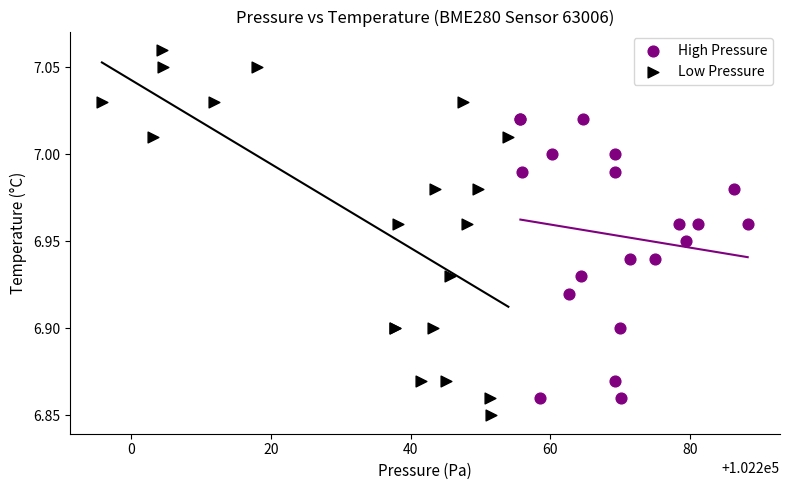

Which series has the widest spread of Y values?

Low Pressure